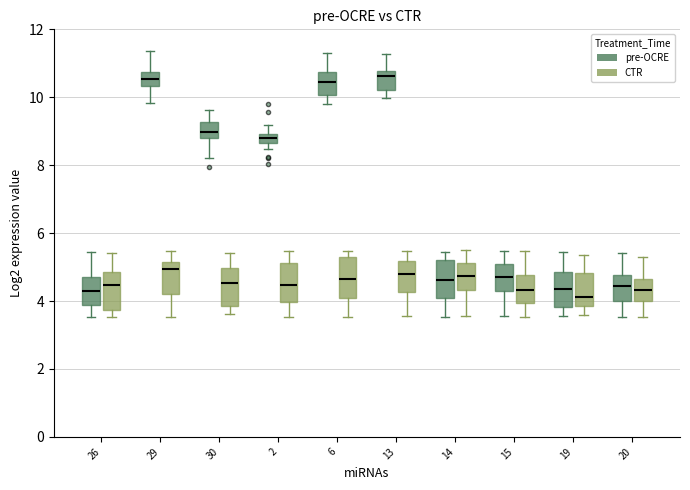

Where does the median line of the box for 26 (CTR) sit on the y-axis? The values are not printed on the chart, so give them approximately, as read against the axis.

4.4